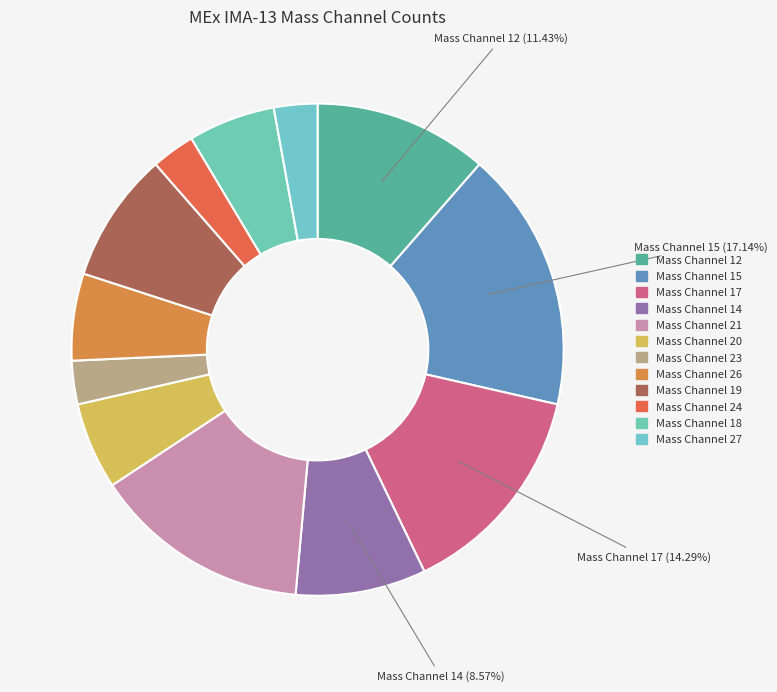

What percentage is the Mass Channel 12 slice, to the nearest percent?

11%